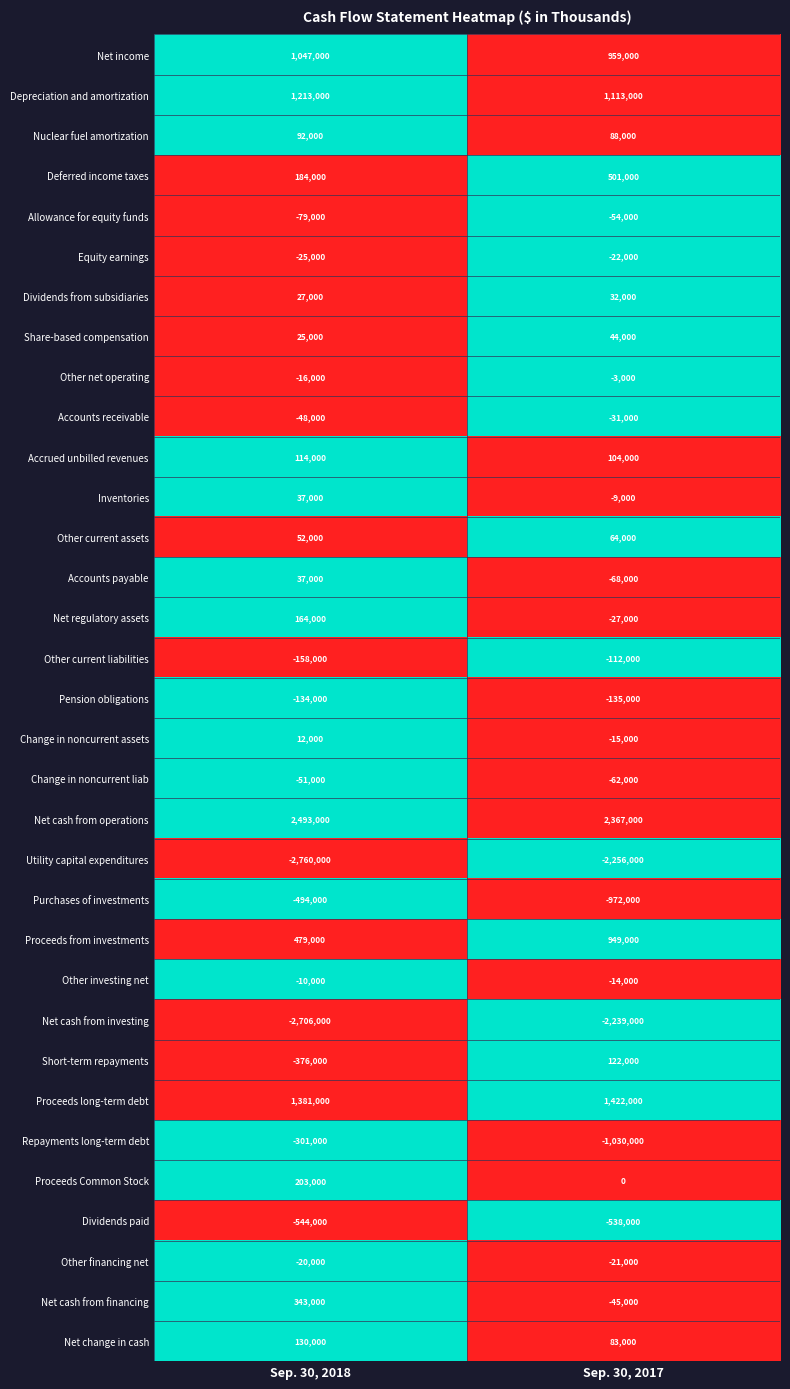

The Proceeds from investments series shows 625453 at Sep. 30, 2018. True or false?

False